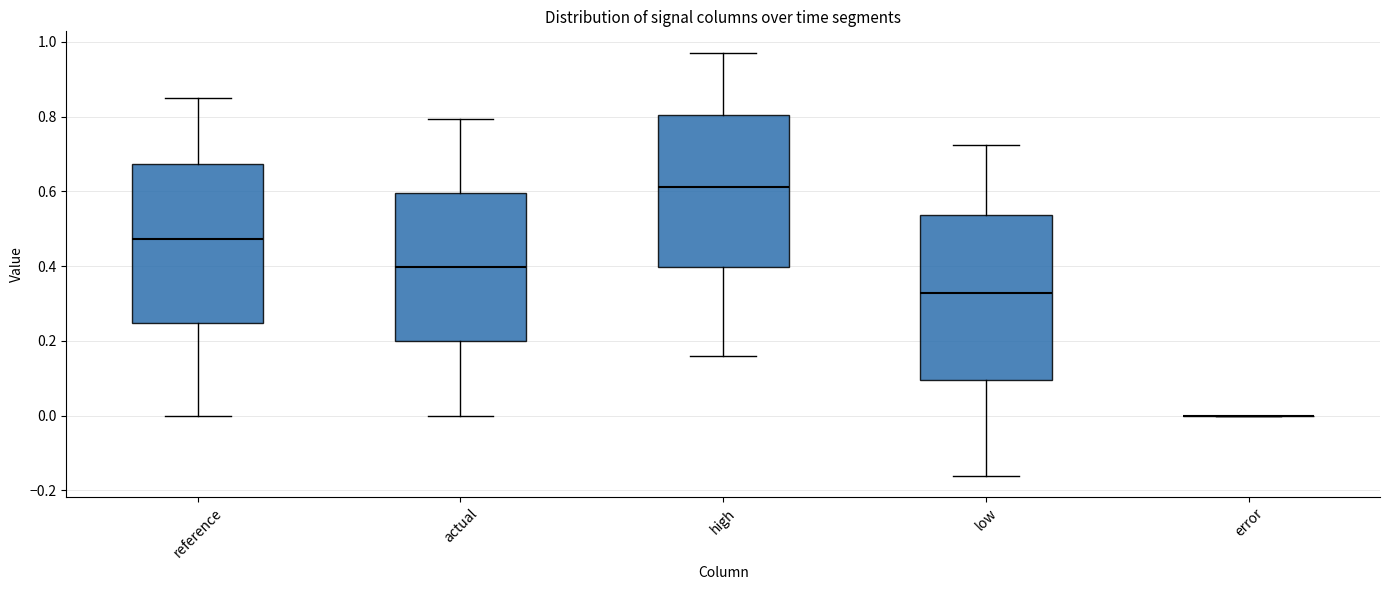

Reading left to right, transcribe this box plot: for each box, give where its median line is, the range the box spans, and where its two whiskers end, as read against the y-axis. The values are not printed on the chart, so give them approximately, as read against the axis.

reference: median 0.48, box 0.24 to 0.68, whiskers 0.00 to 0.84
actual: median 0.40, box 0.20 to 0.60, whiskers 0.00 to 0.80
high: median 0.62, box 0.40 to 0.80, whiskers 0.16 to 0.98
low: median 0.32, box 0.10 to 0.54, whiskers -0.16 to 0.72
error: box collapsed to a line at 0.00, whiskers 0.00 to 0.00